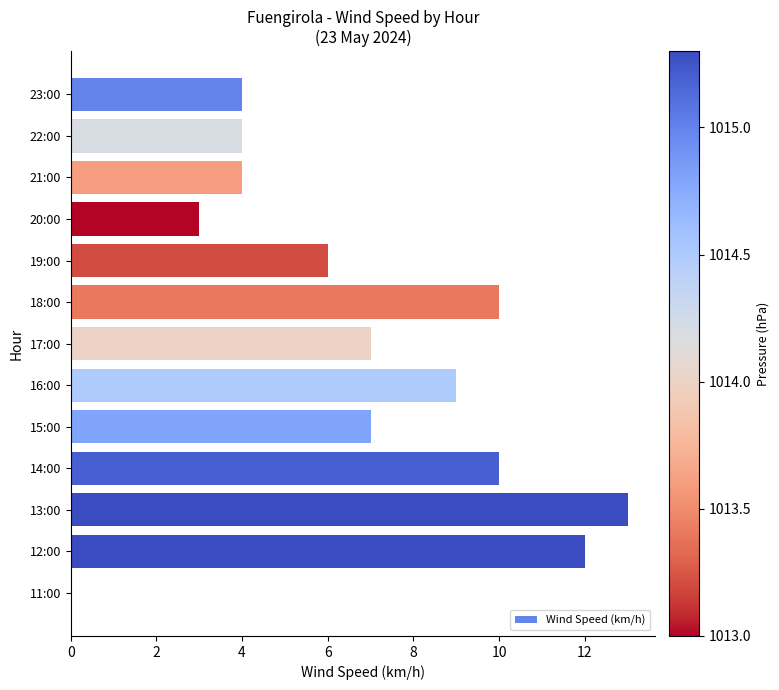

Count the number of categories in the chart.

13